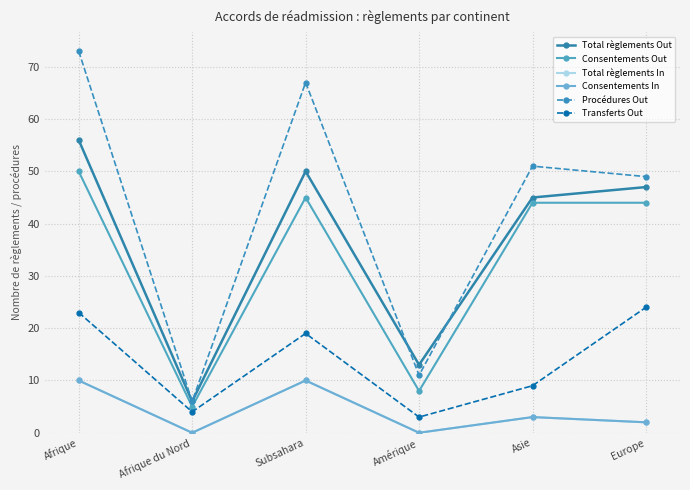

What position from the right is Afrique du Nord?

5